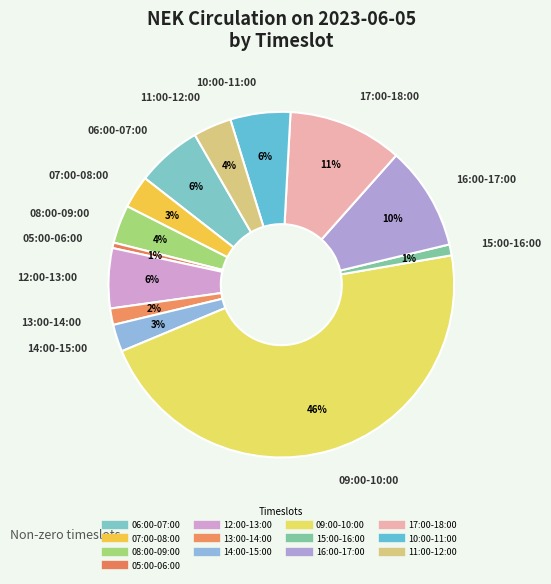

What is the ratio of the value at 08:00-09:00 to the value at 13:00-14:00?

2.3